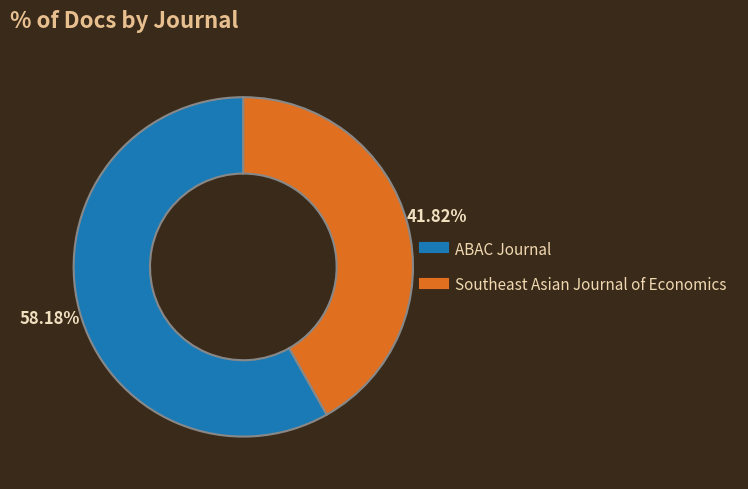

How many segments does this pie chart have?

2